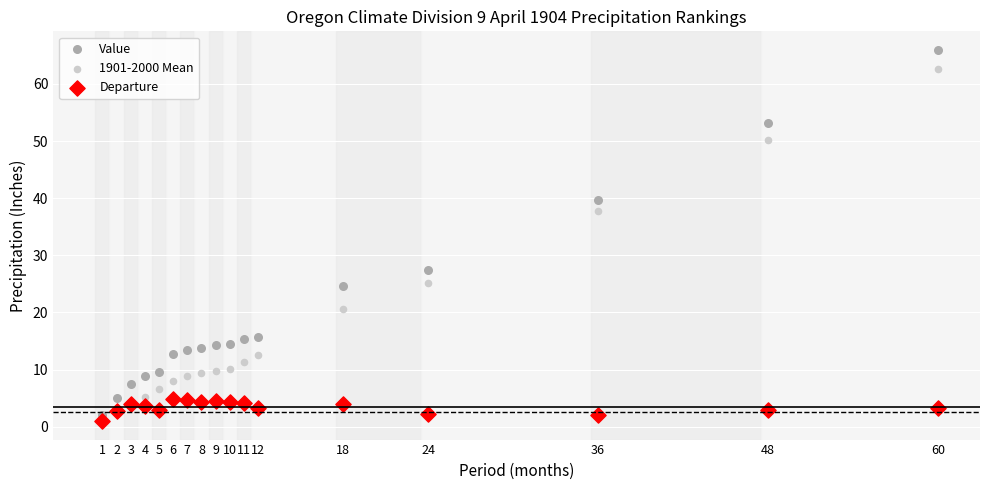

In the Value series, what Y value is closest to 34?

39.7